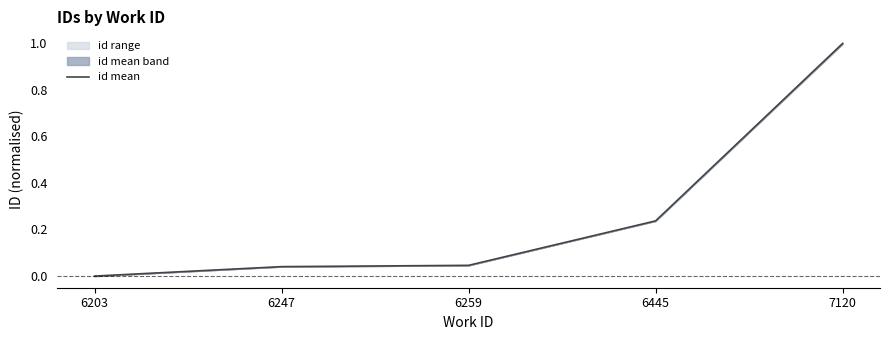

Between 6247 and 6445, which is larger?

6445